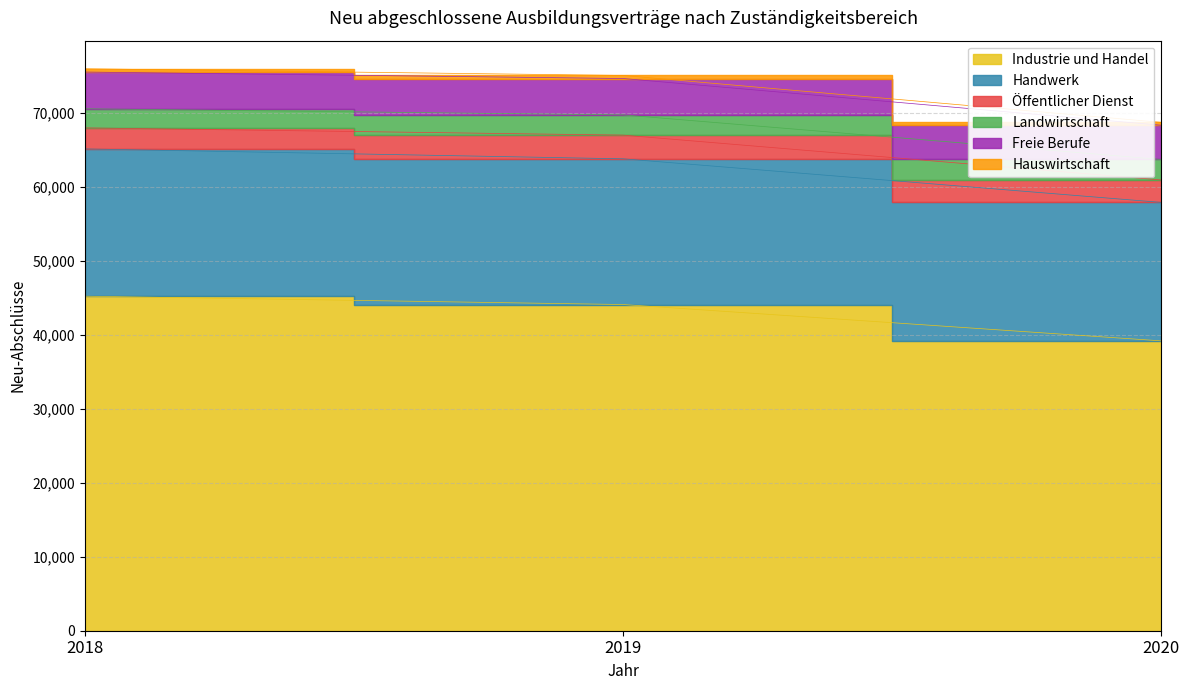

What value does the Industrie und Handel series have at 2019?

44088